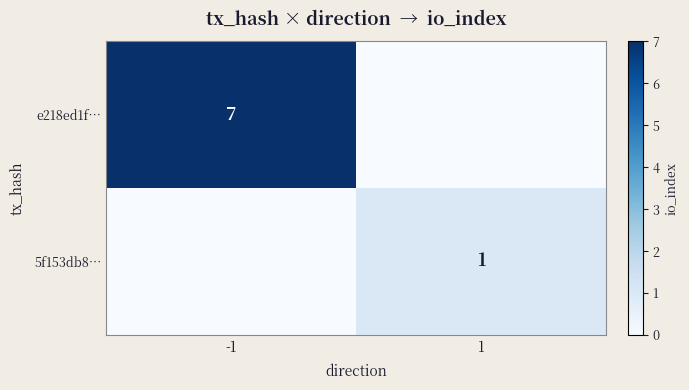

Which has a higher value, -1 or 1?

-1